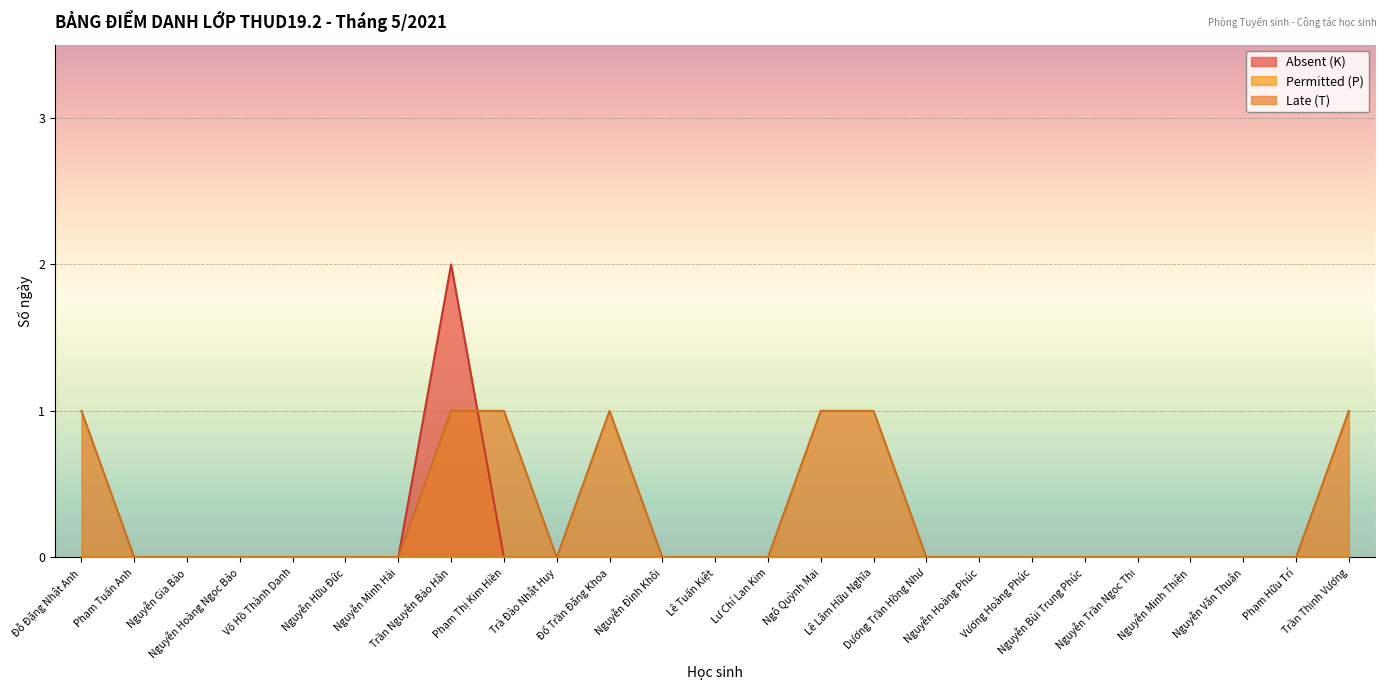

What is the label of the 4th point from the right?

Nguyễn Minh Thiện